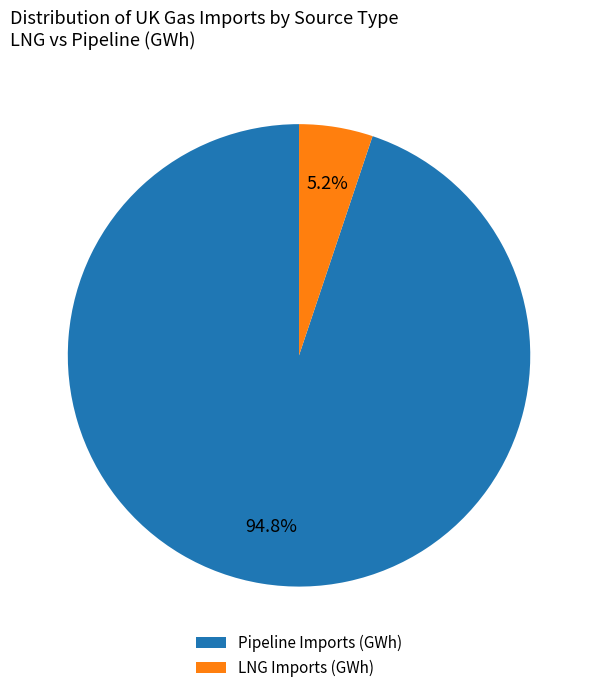

Which has a higher value, Pipeline Imports (GWh) or LNG Imports (GWh)?

Pipeline Imports (GWh)